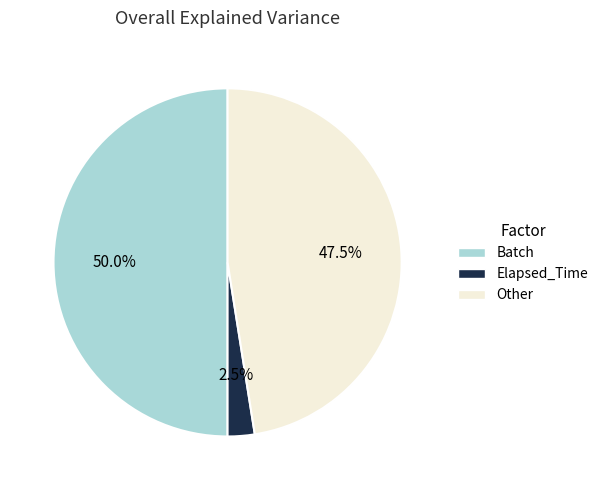

How many slices are in this pie chart?

3